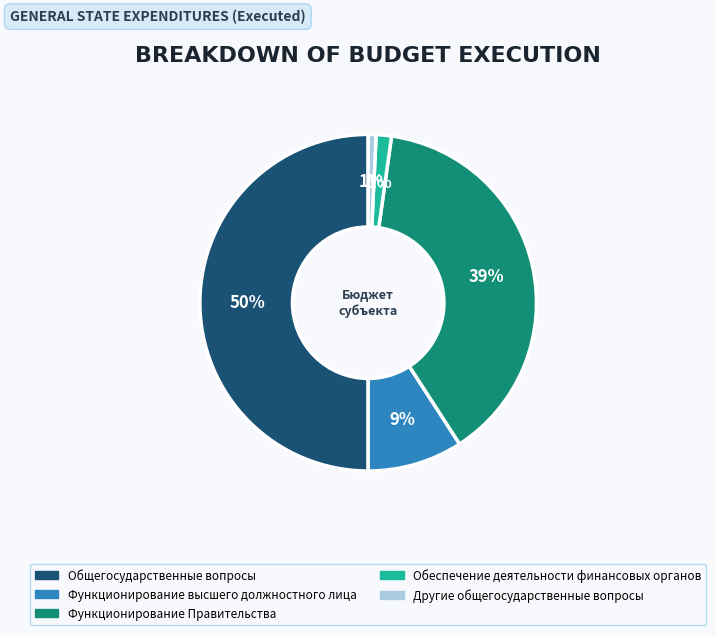

Which has a higher value, Функционирование Правительства or Функционирование высшего должностного лица?

Функционирование Правительства